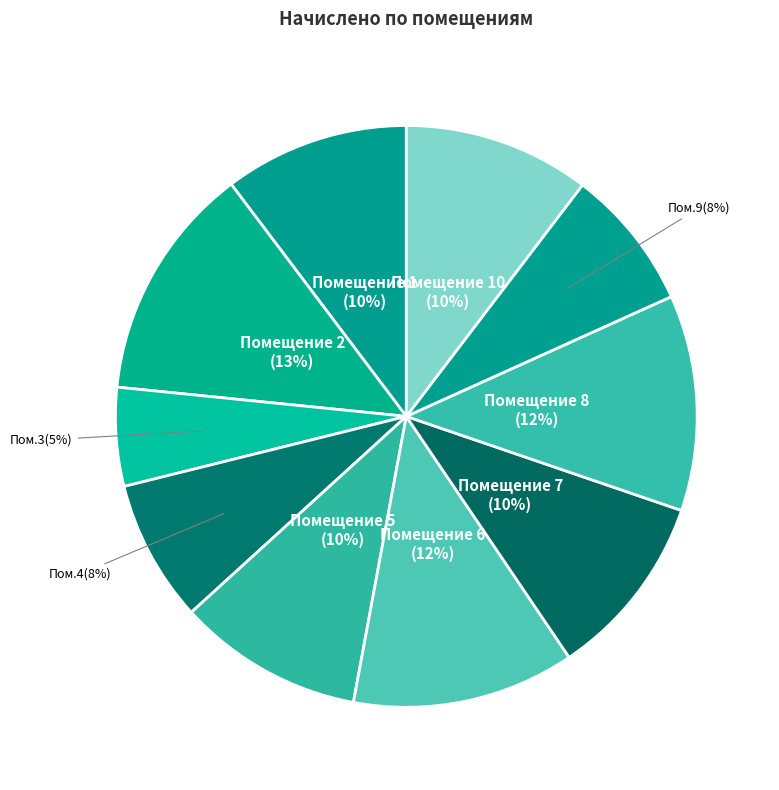

Is there any slice that represents more than half of the pie?

No